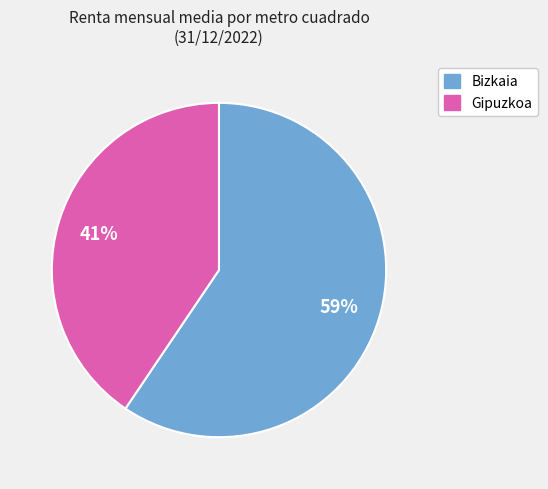

To the nearest percent, what is the average slice percentage?

50%